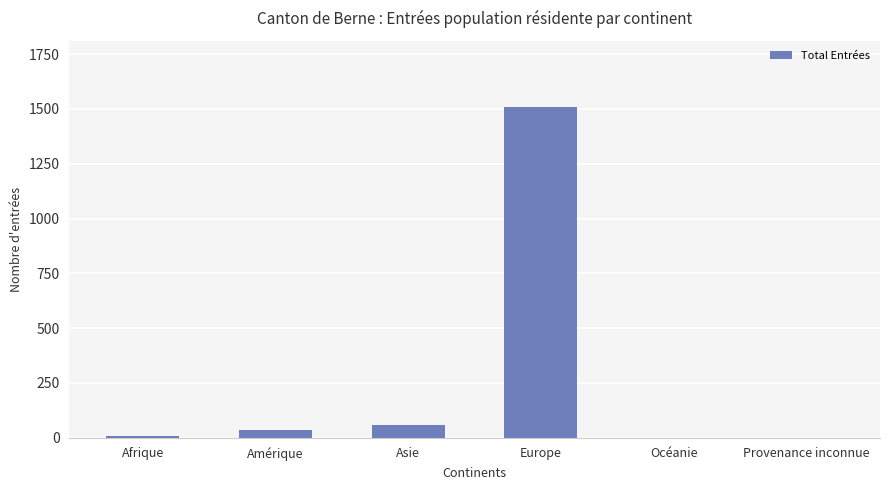

What is the sum of all values?

1608